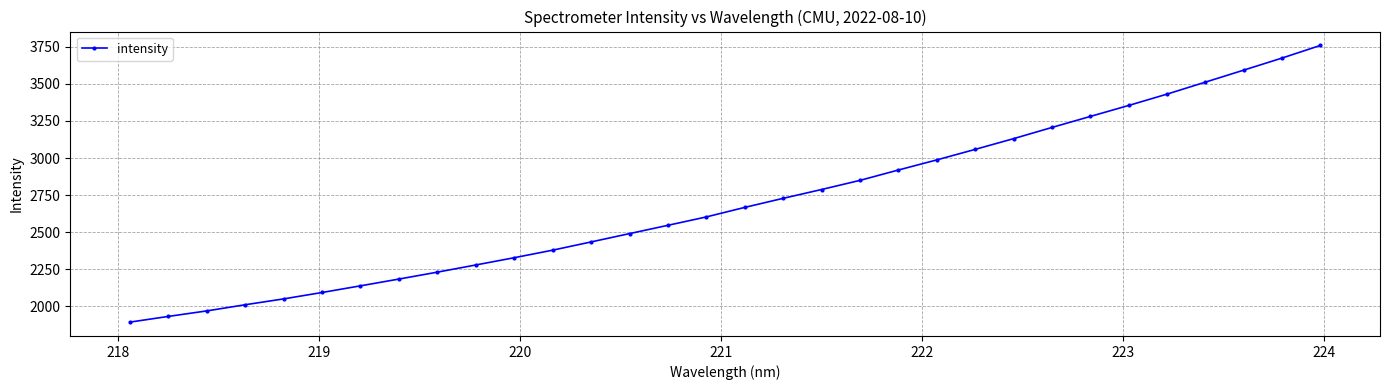

What is the maximum value shown in the chart?

3759.9